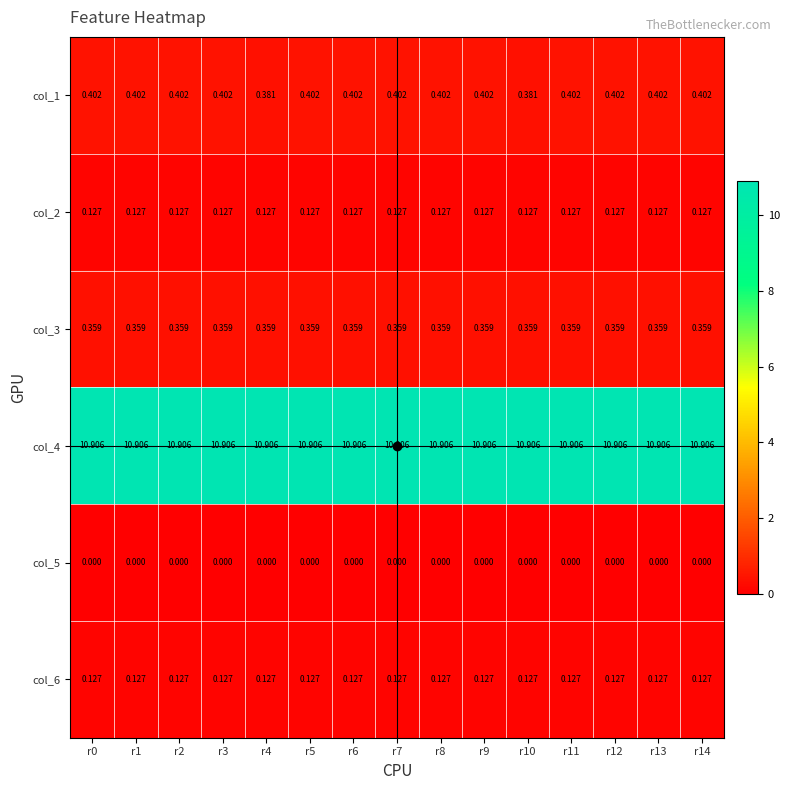

Is the value of col_5 at r2 greater than the value of col_2 at r14?

No